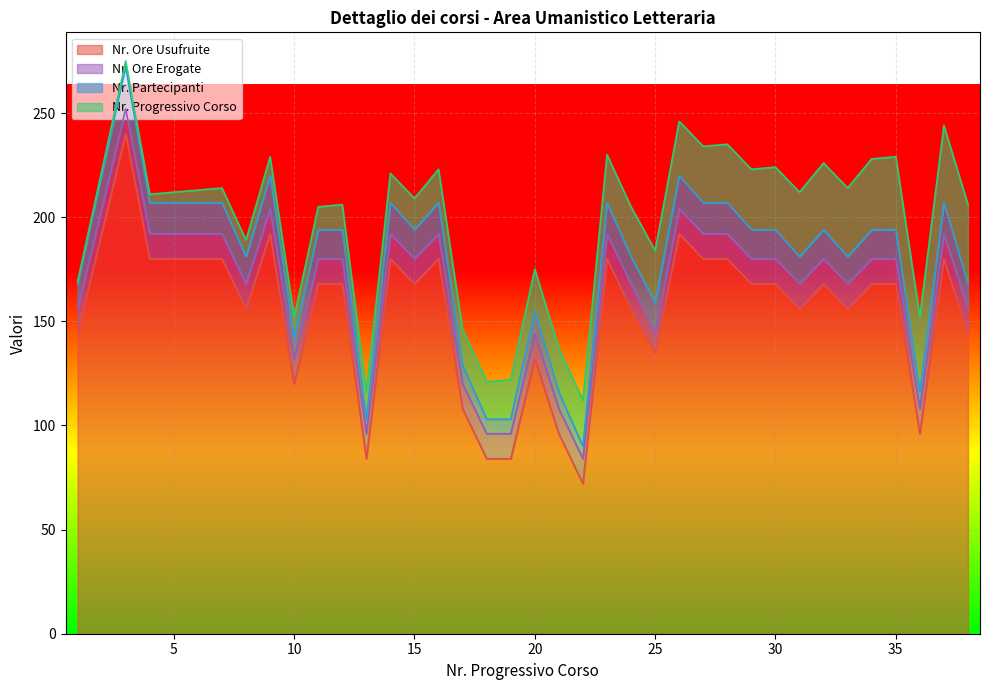

What is the highest value of the Nr. Ore Usufruite series?

240